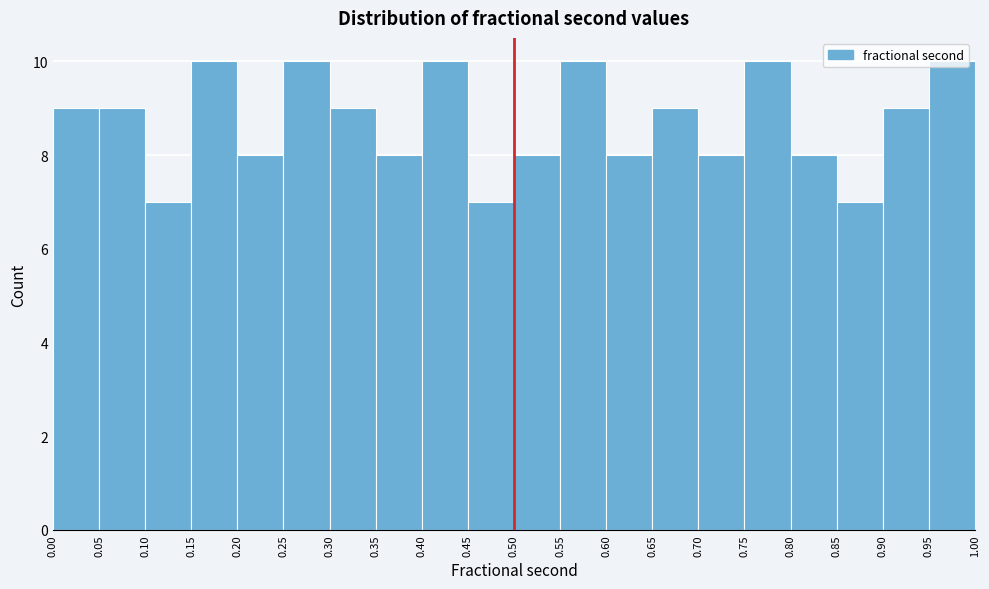

Reading left to right, transcribe this chart: for each bar, give the range it covers on the x-axis and its height. The values are not printed on the chart, so give them approximately, as read against the axis.

0.00 to 0.05: 9
0.05 to 0.10: 9
0.10 to 0.15: 7
0.15 to 0.20: 10
0.20 to 0.25: 8
0.25 to 0.30: 10
0.30 to 0.35: 9
0.35 to 0.40: 8
0.40 to 0.45: 10
0.45 to 0.50: 7
0.50 to 0.55: 8
0.55 to 0.60: 10
0.60 to 0.65: 8
0.65 to 0.70: 9
0.70 to 0.75: 8
0.75 to 0.80: 10
0.80 to 0.85: 8
0.85 to 0.90: 7
0.90 to 0.95: 9
0.95 to 1.00: 10